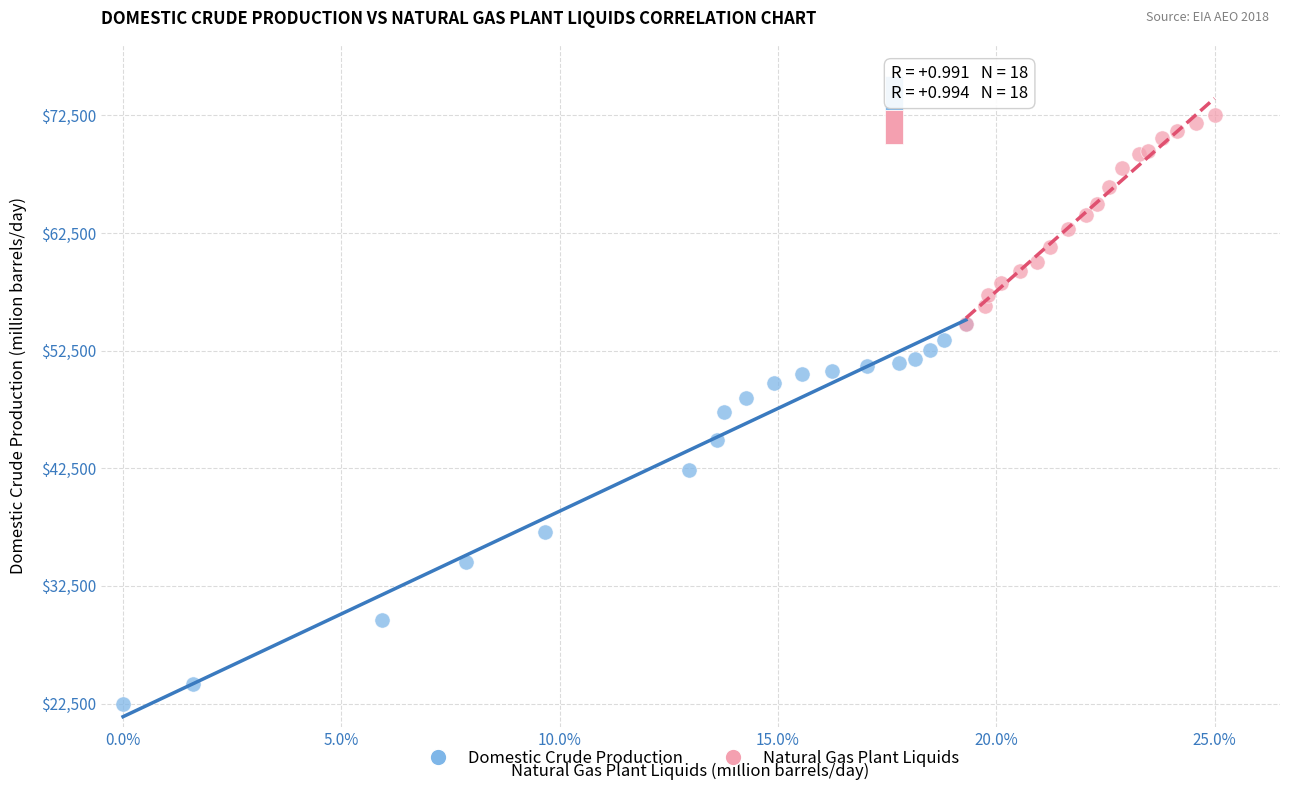

Which series has the widest spread of Y values?

Domestic Crude Production